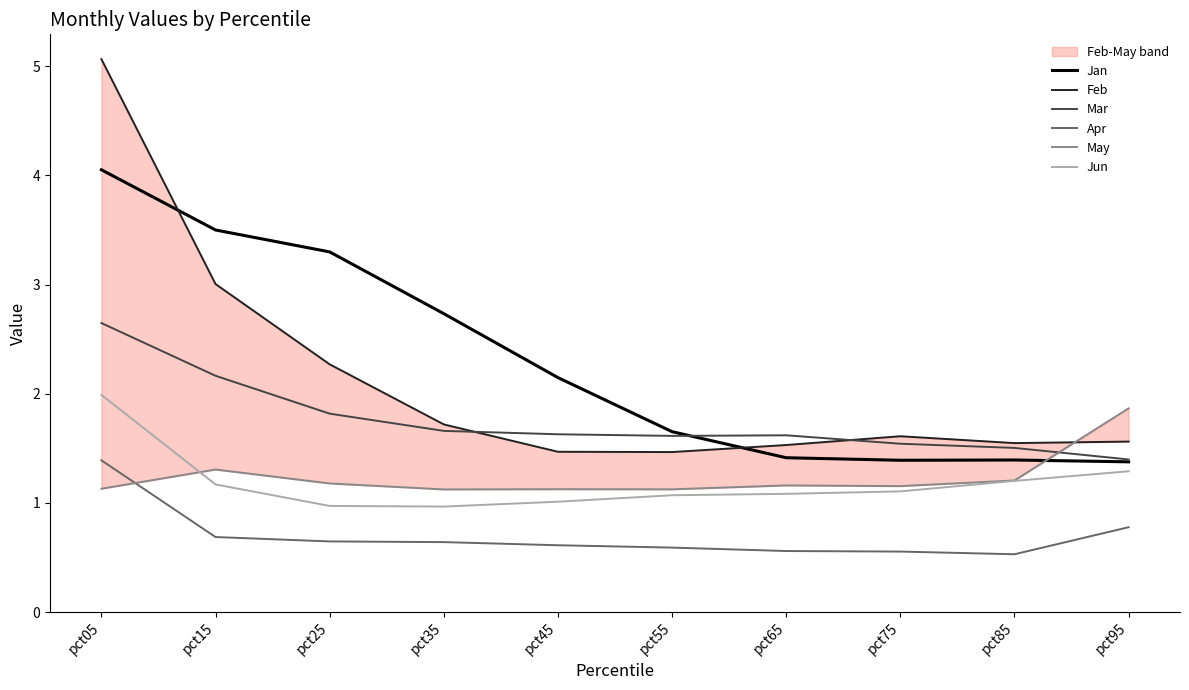

True or false: May has a value of 0.4 at pct15.

False